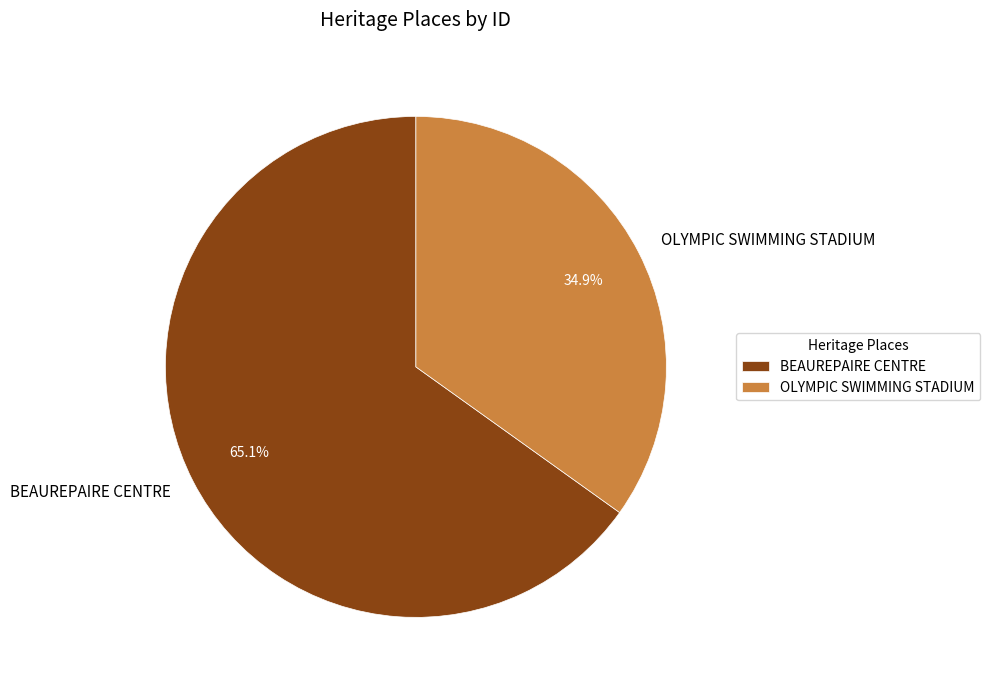

How many slices are in this pie chart?

2